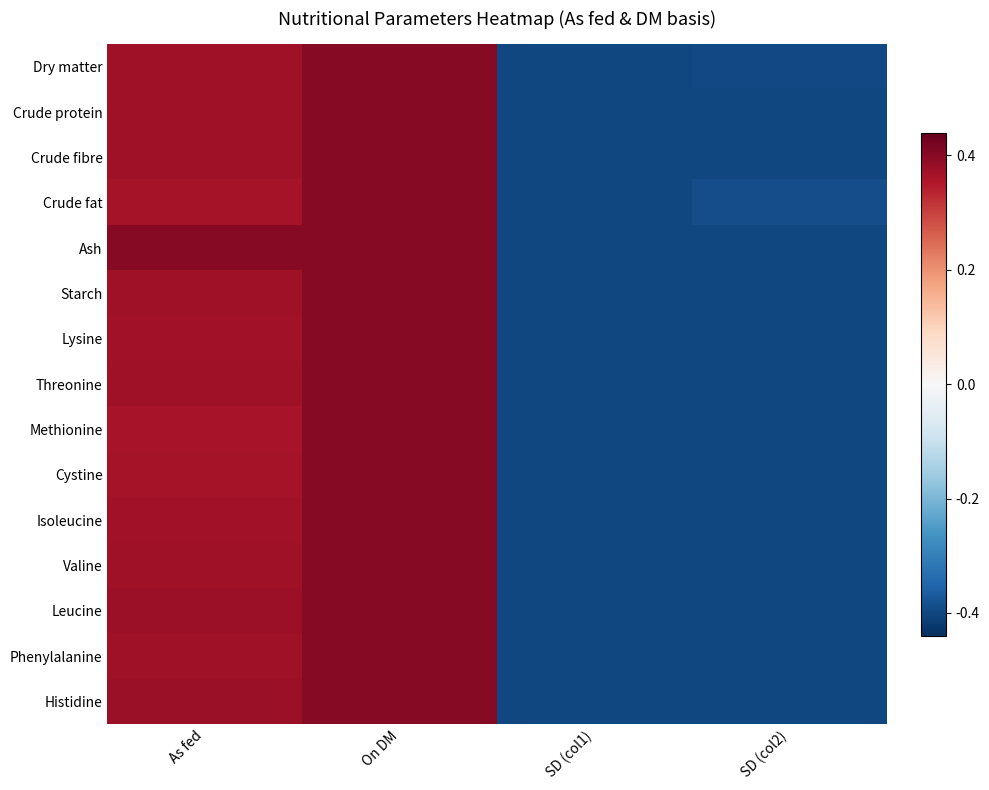

What is the total value across all series at As fed?

7.0